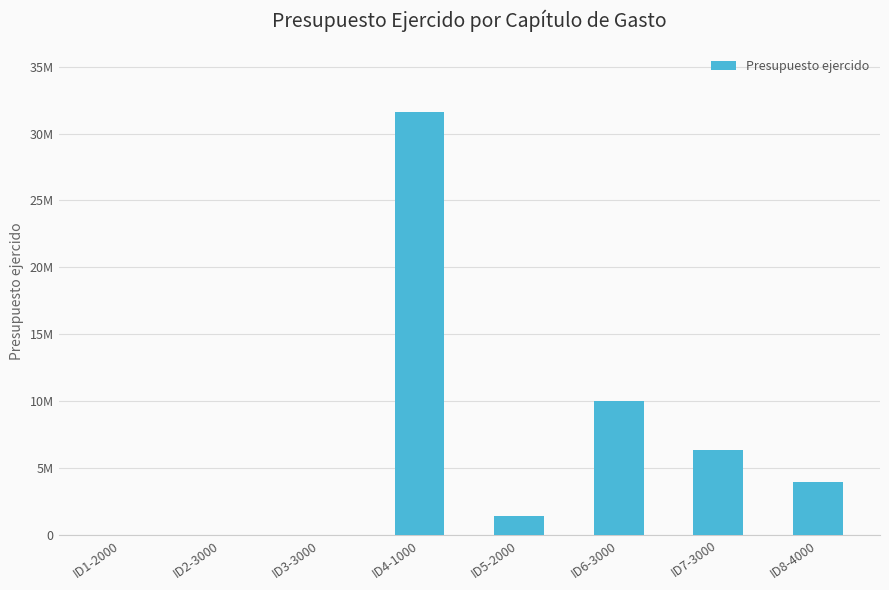

Are the bars horizontal?

No